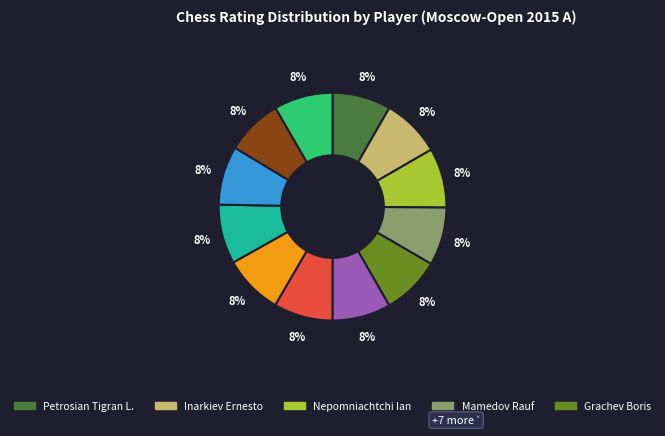

Does any single category account for the majority?

No